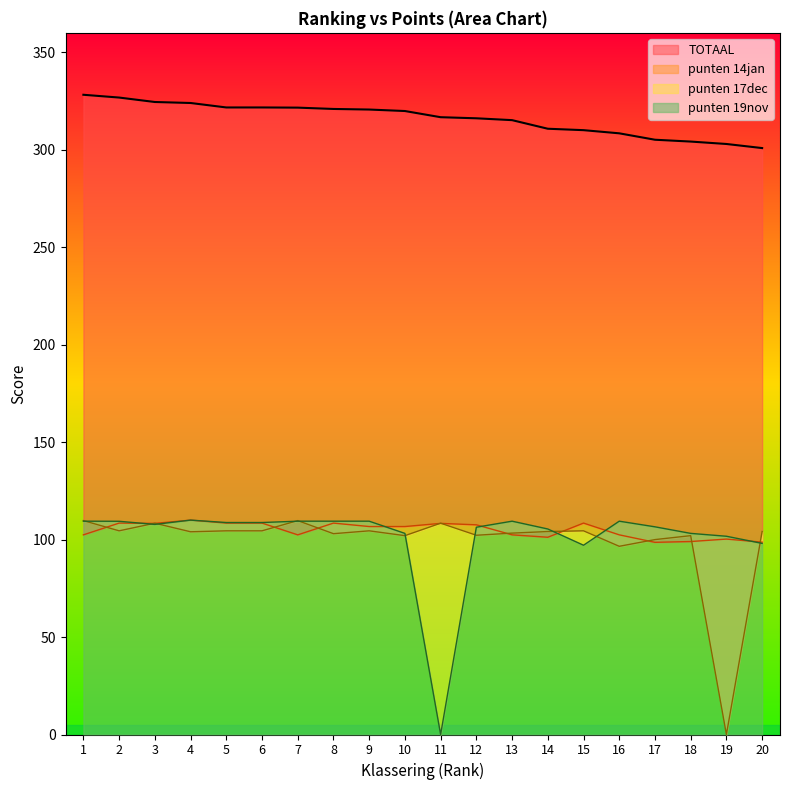

Is it true that punten 14jan equals 144.9 at 1?

False